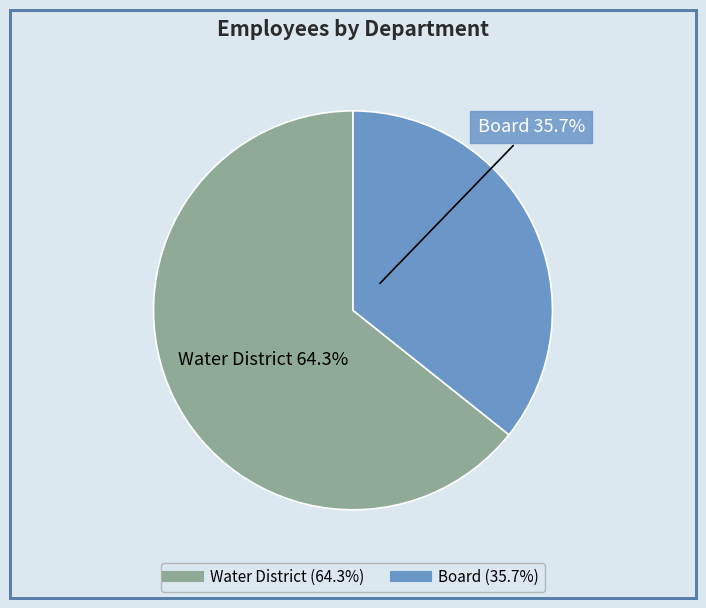

To the nearest percent, what is the difference between the largest and smallest slice percentages?

29%